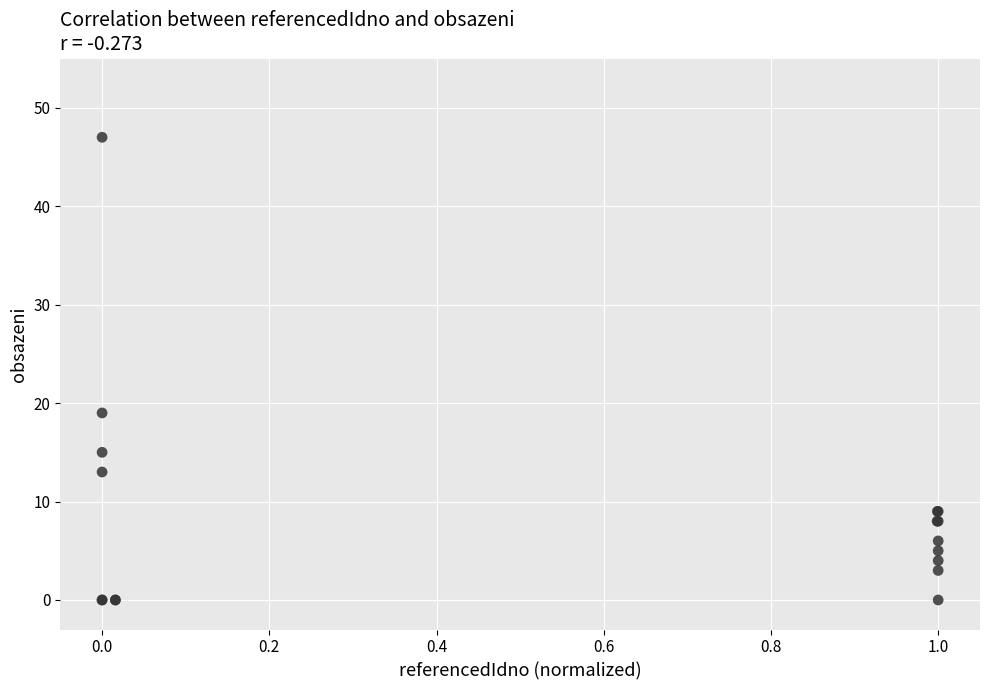

What Y value in the scatter plot is closest to 23?

19